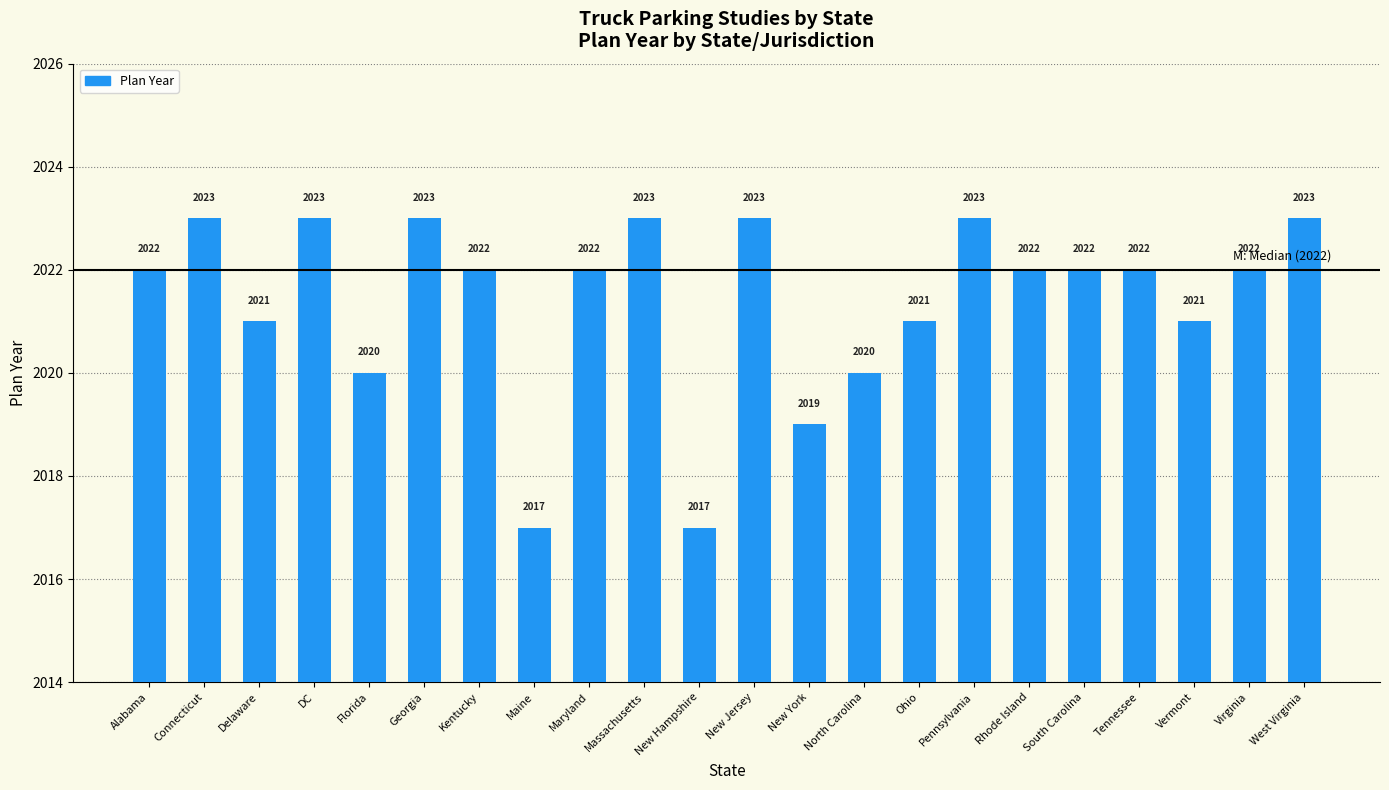

Reading left to right, what are all the values shown in this chart?

Alabama=2022	Connecticut=2023	Delaware=2021	DC=2023	Florida=2020	Georgia=2023	Kentucky=2022	Maine=2017	Maryland=2022	Massachusetts=2023	New Hampshire=2017	New Jersey=2023	New York=2019	North Carolina=2020	Ohio=2021	Pennsylvania=2023	Rhode Island=2022	South Carolina=2022	Tennessee=2022	Vermont=2021	Virginia=2022	West Virginia=2023